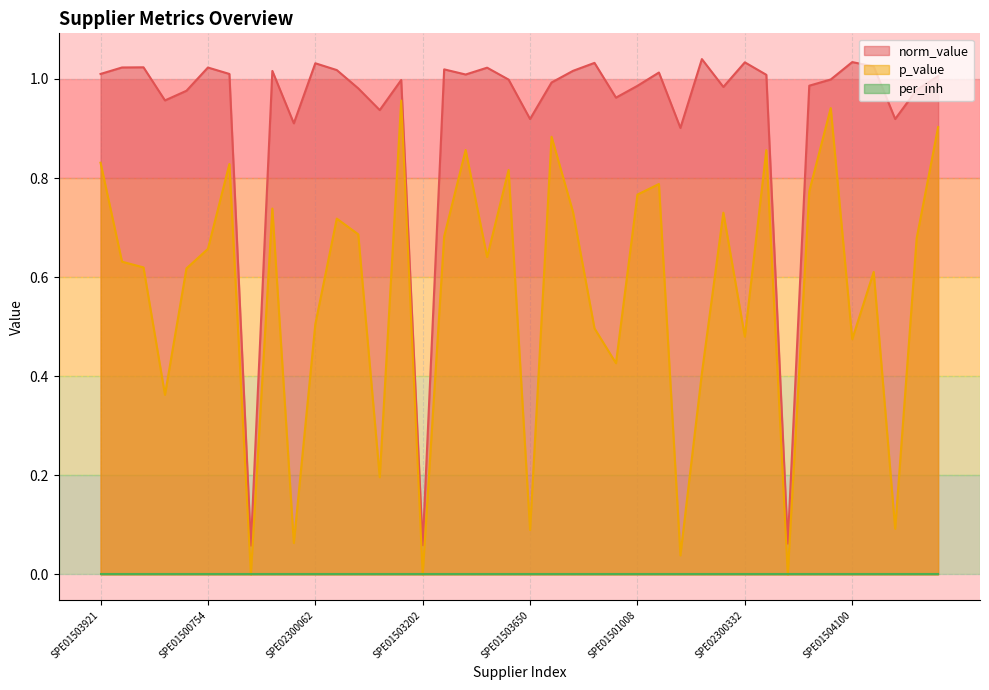

What is the sum of the norm_value values at SPE01503921 and SPE01504259?

2.0